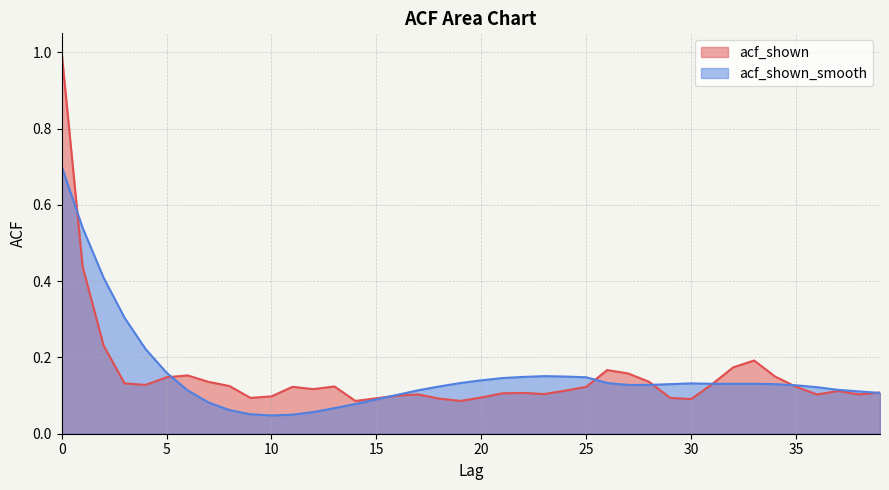

Where is the first local minimum for acf_shown?

4